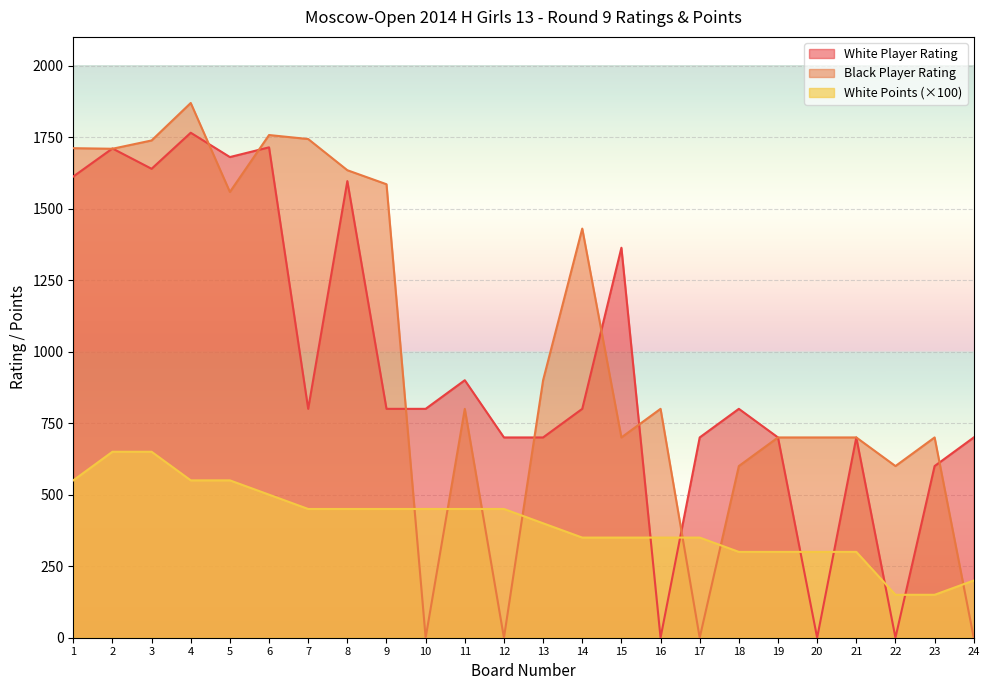

How many data points does each series have?

24